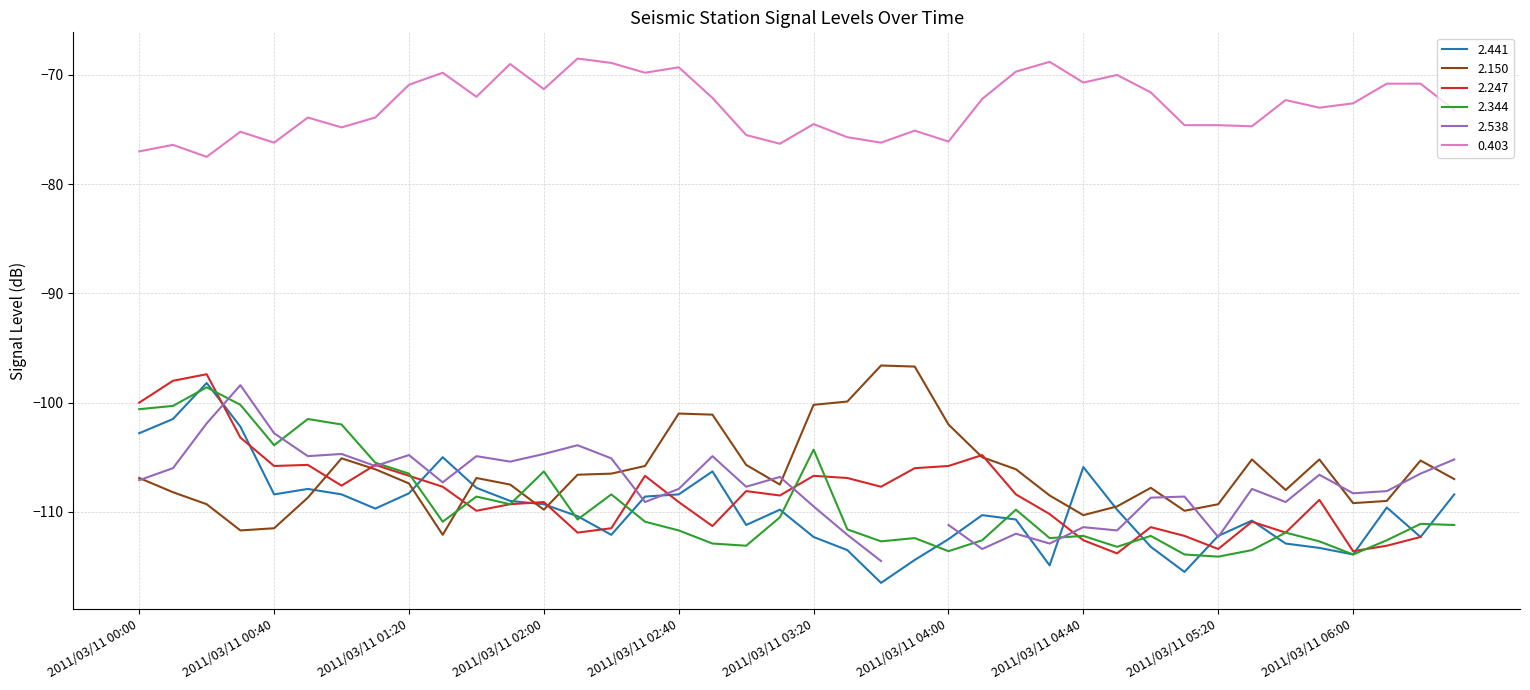

How many interior local peaks does the 2.344 series have?

12